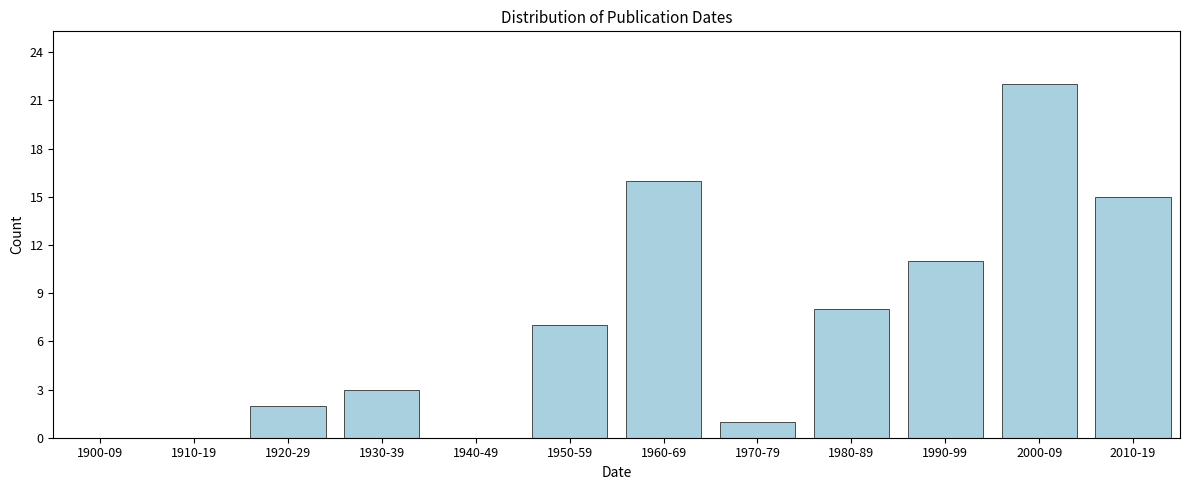

Reading left to right, transcribe all the data shown in this chart.

1900-09=0	1910-19=0	1920-29=2	1930-39=3	1940-49=0	1950-59=7	1960-69=16	1970-79=1	1980-89=8	1990-99=11	2000-09=22	2010-19=15